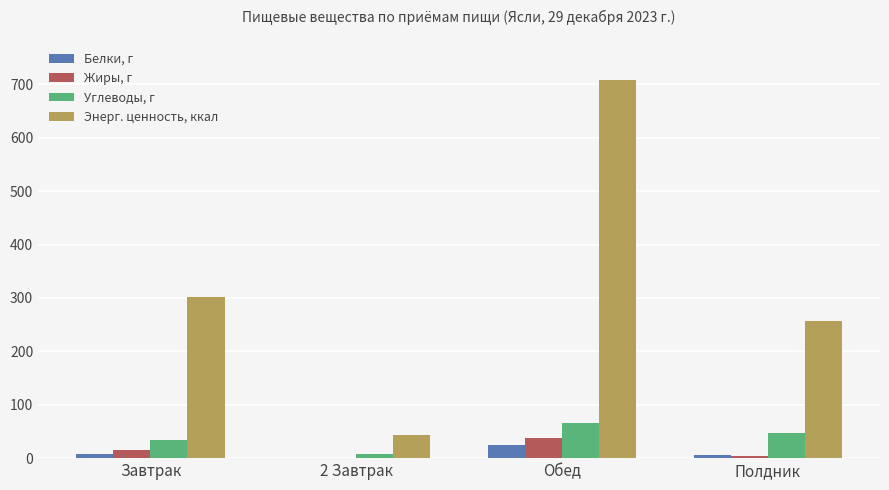

The Углеводы, г series shows 47.4 at Полдник. True or false?

True